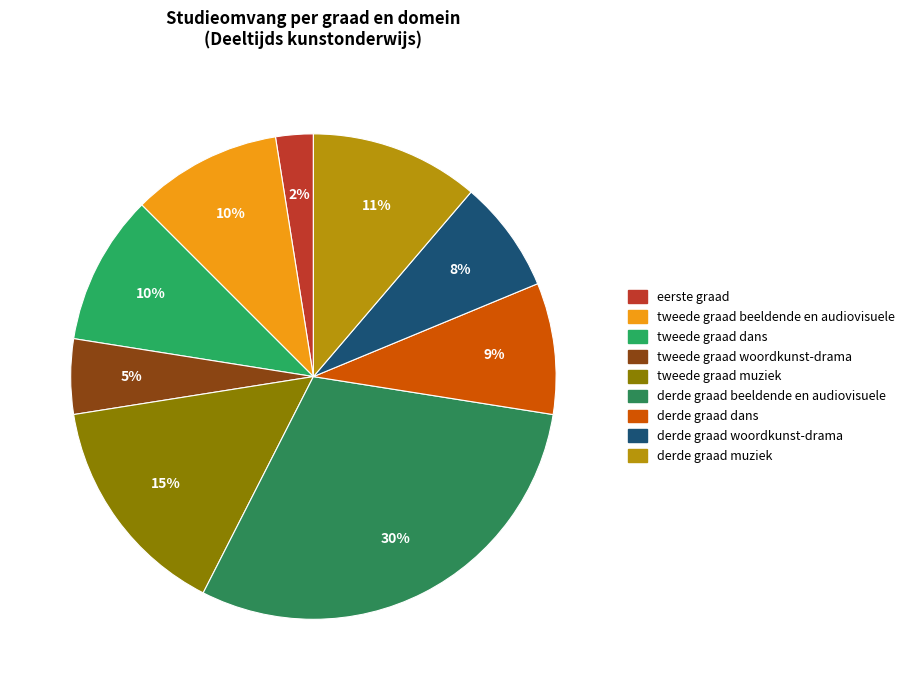

Approximately how many times larger is the value at derde graad beeldende en audiovisuele compared to tweede graad beeldende en audiovisuele?

3.0